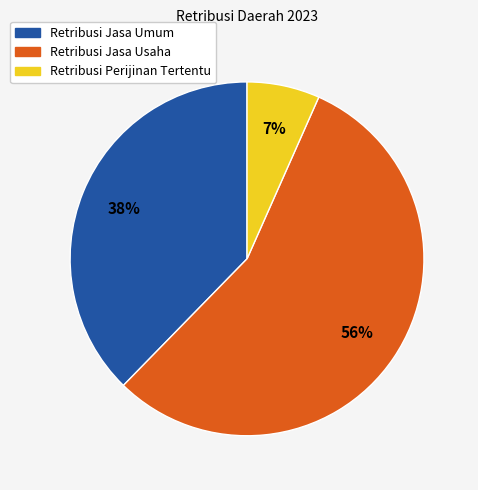

Combined, do Retribusi Jasa Usaha and Retribusi Perijinan Tertentu account for over 50%?

Yes